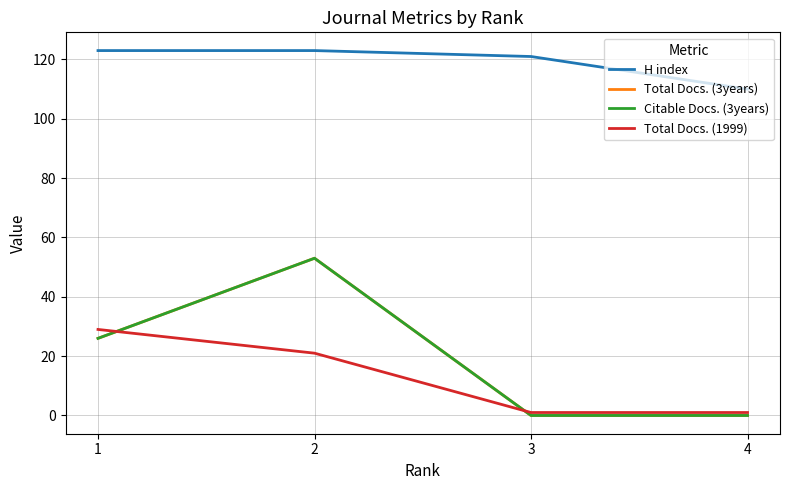

True or false: Total Docs. (3years) has a value of 0 at 4.

True